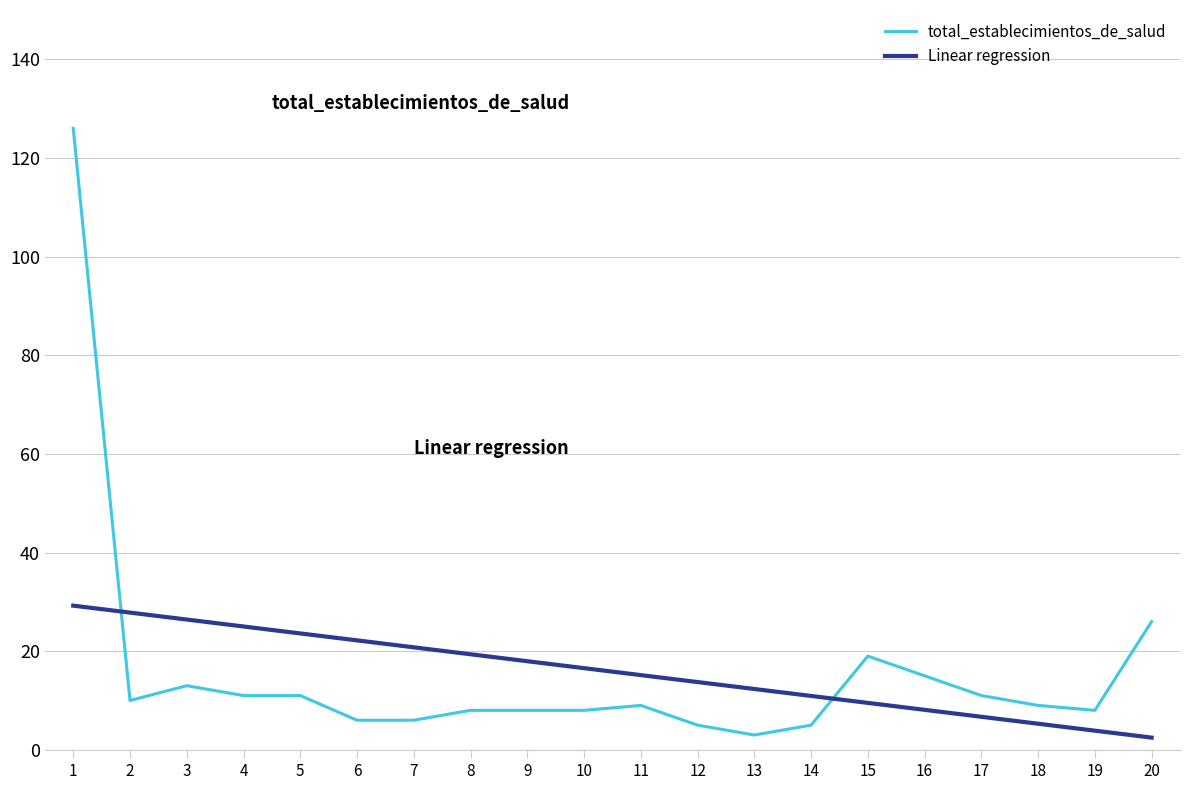

Rank the categories by value from lowest to highest.

13, 12, 14, 6, 7, 8, 9, 10, 19, 11, 18, 2, 4, 5, 17, 3, 16, 15, 20, 1